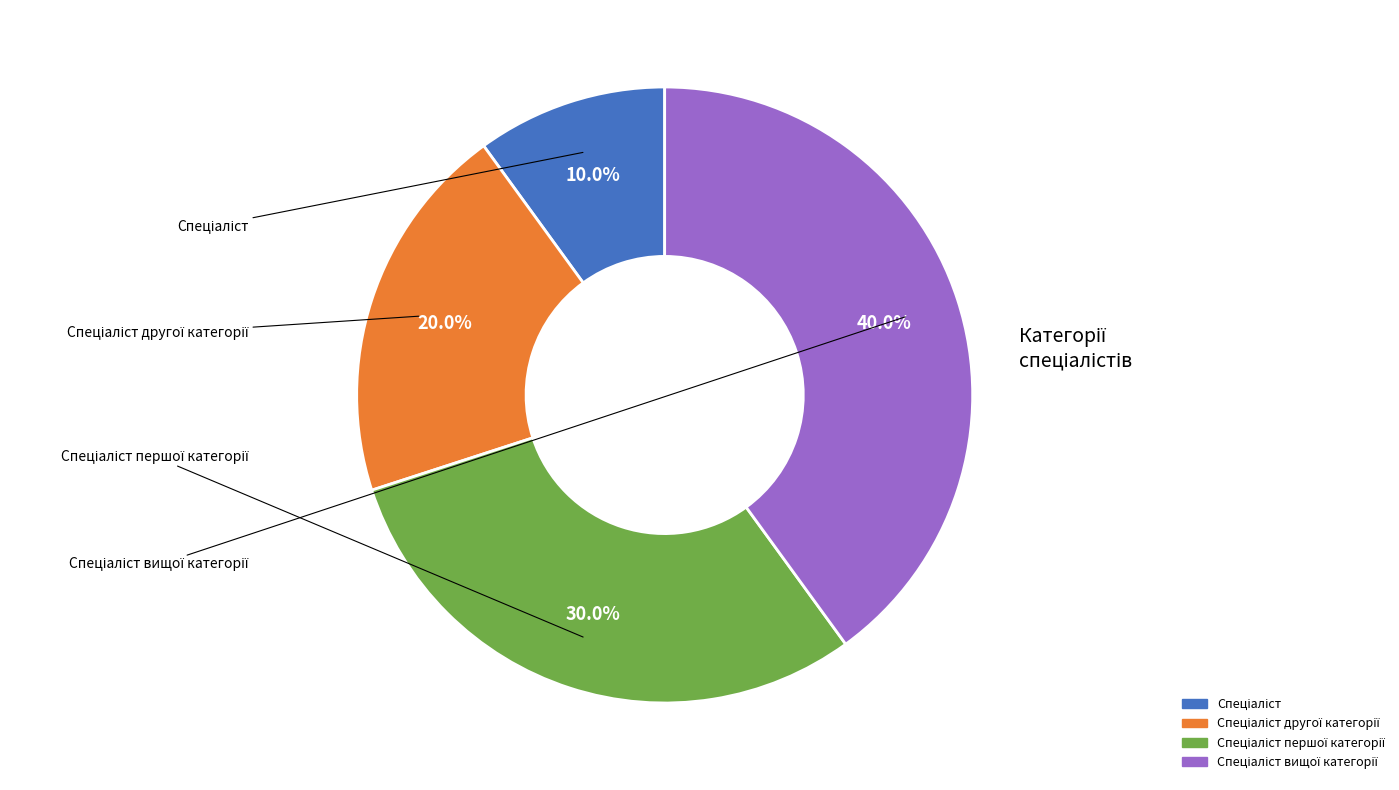

Is there a majority slice in this chart?

No